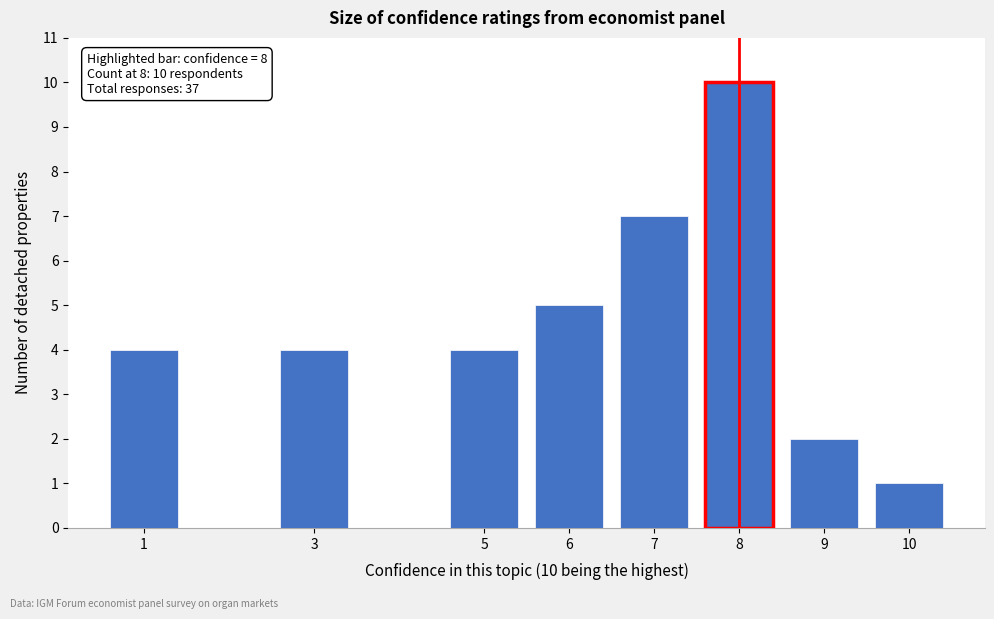

Reading left to right, what are all the values shown in this chart?

1=4	3=4	5=4	6=5	7=7	8=10	9=2	10=1